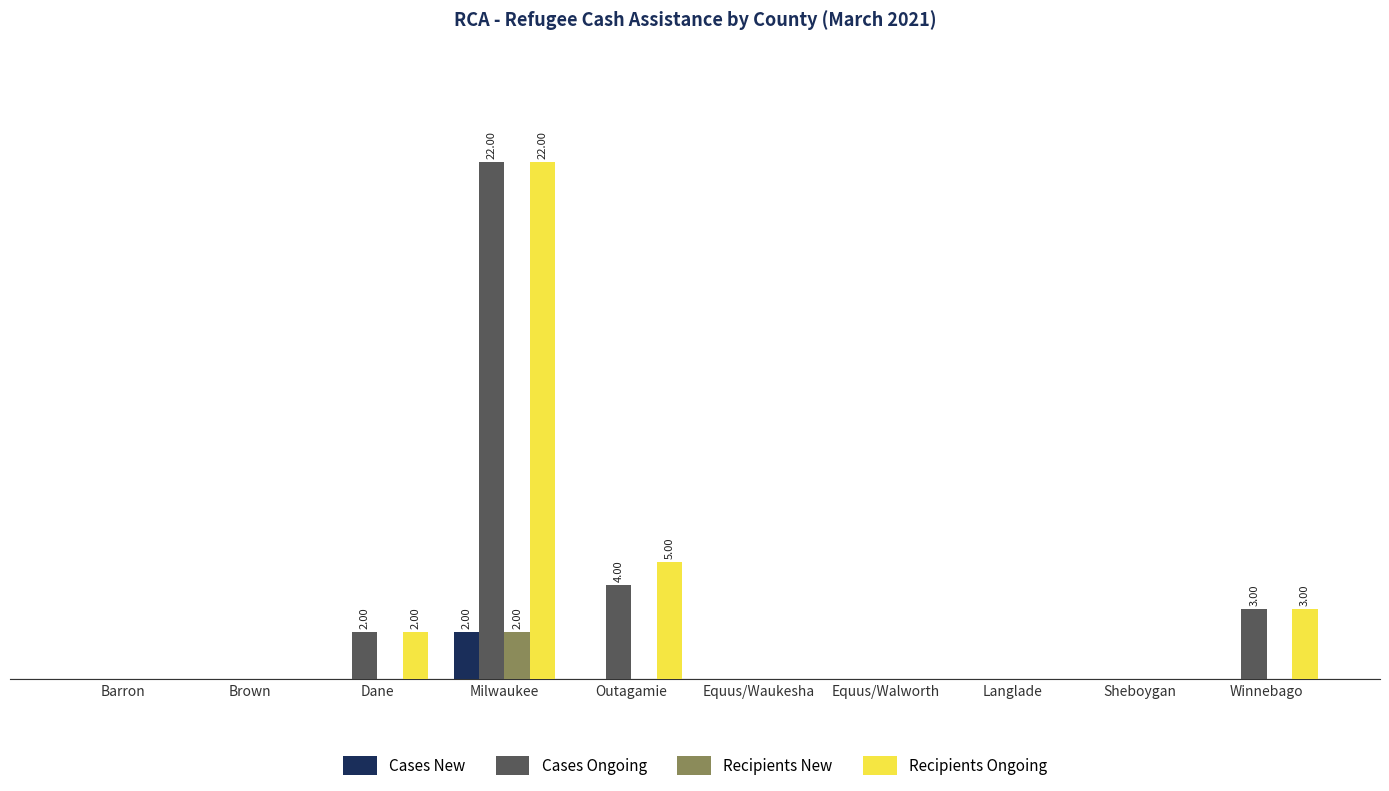

The value of Recipients Ongoing at Winnebago is 3. True or false?

True